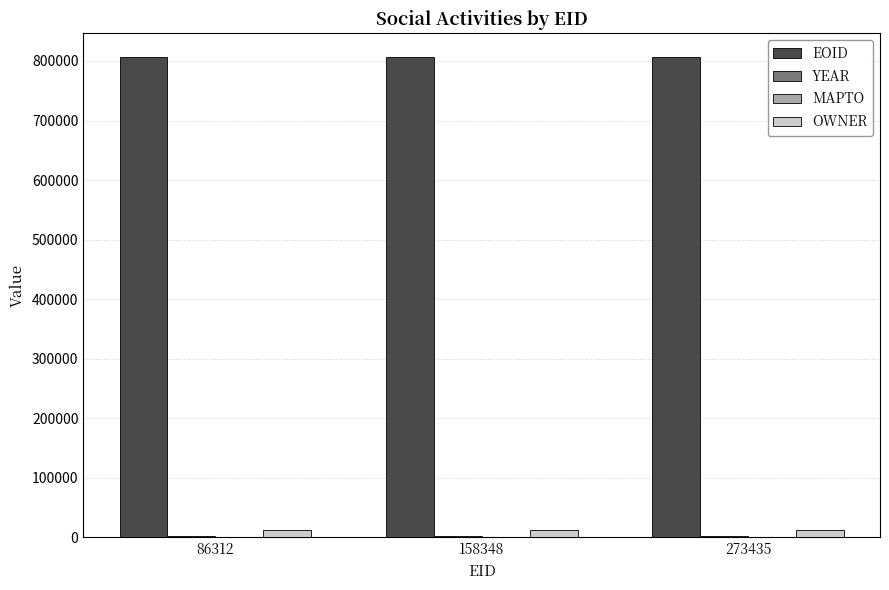

What is the total value across all series at 273435?

820790